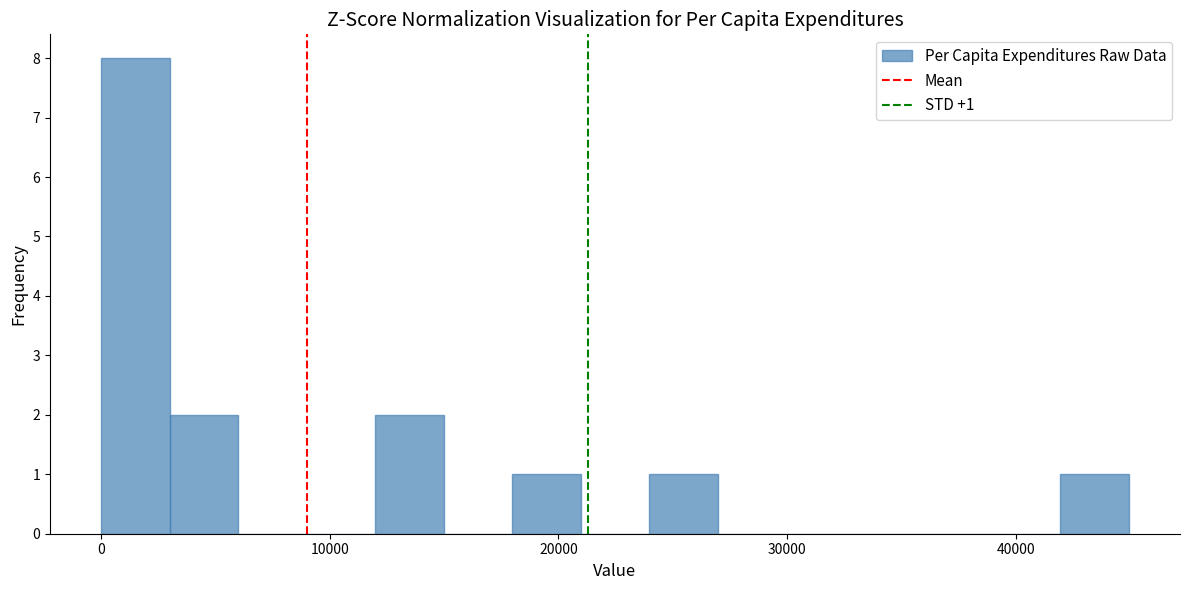

Around what value on the x-axis is the tallest bar? Give the approximate position of its centre, as read against the axis.

2000